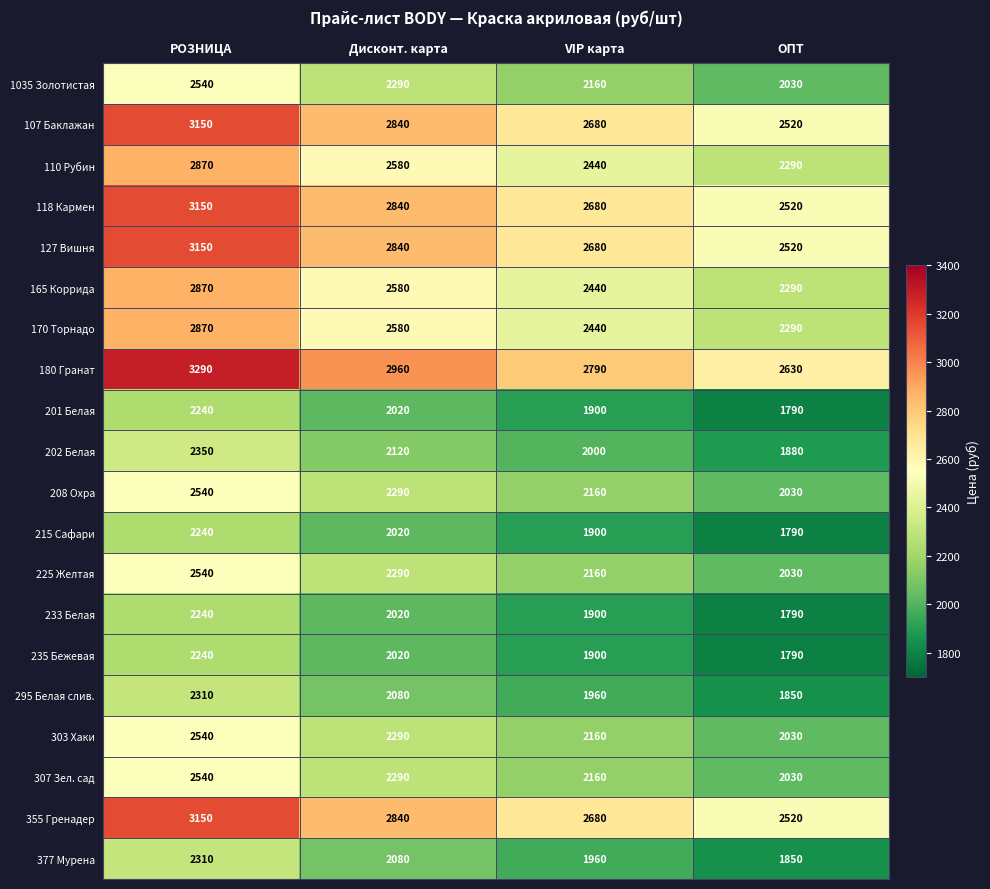

Which series has the largest total across all categories?

180 Гранат